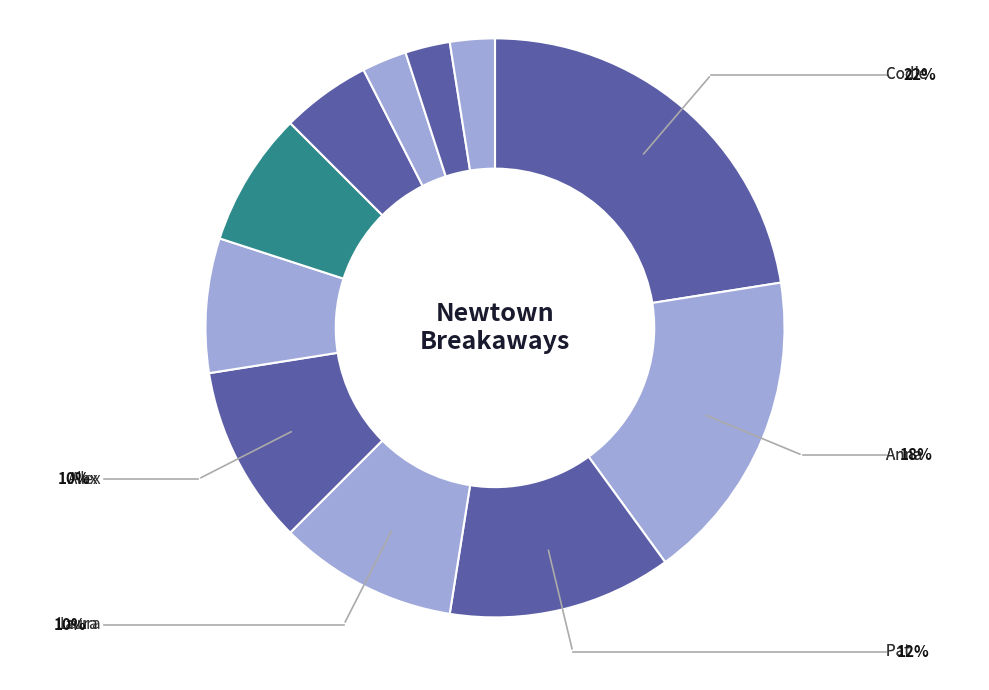

How many slices are in this pie chart?

11